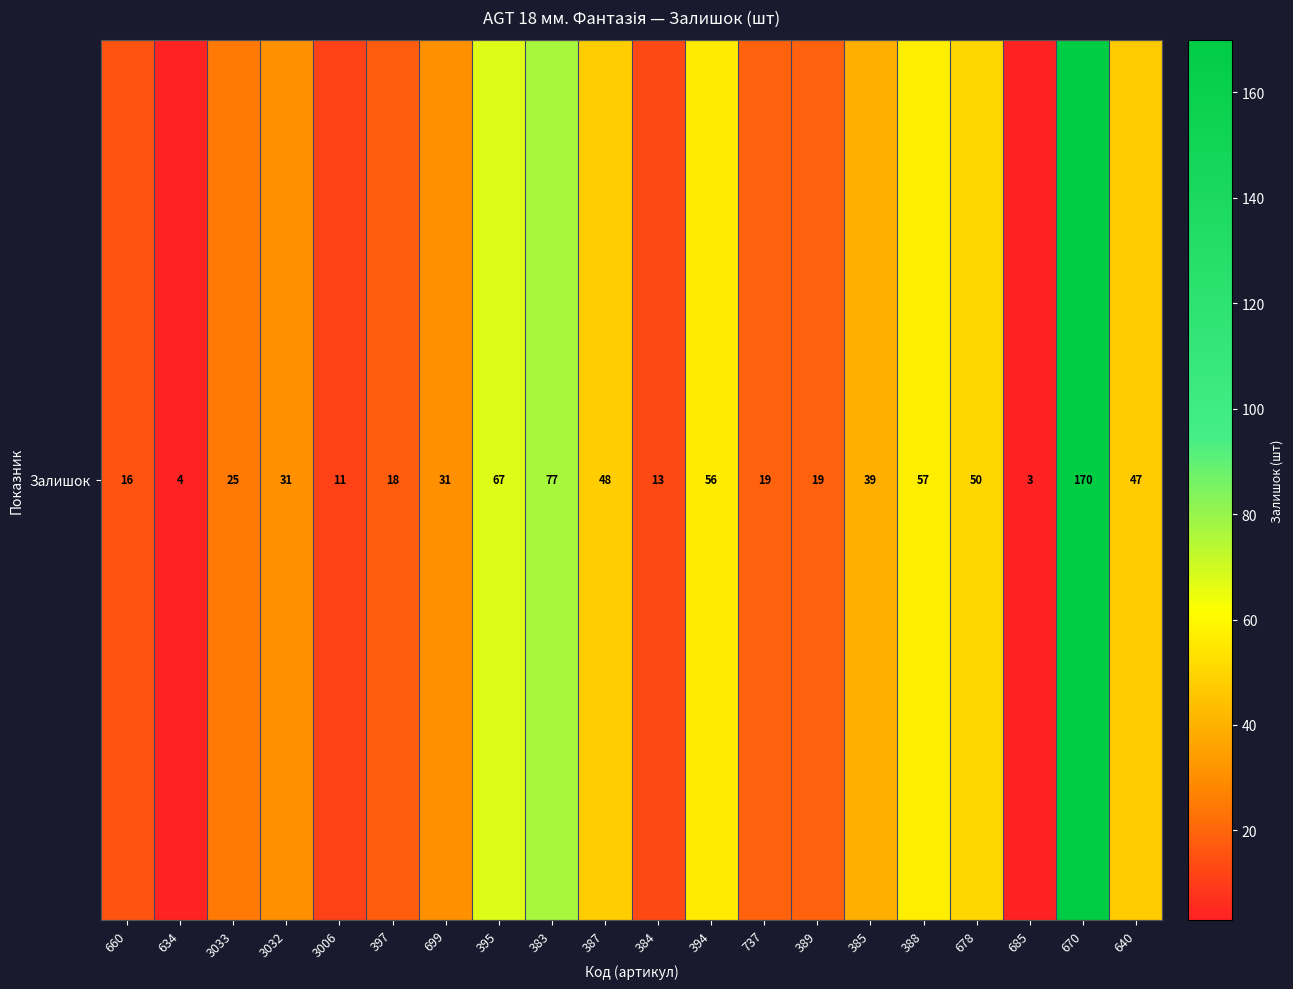

What is the difference between the values at 3033 and 384?

12